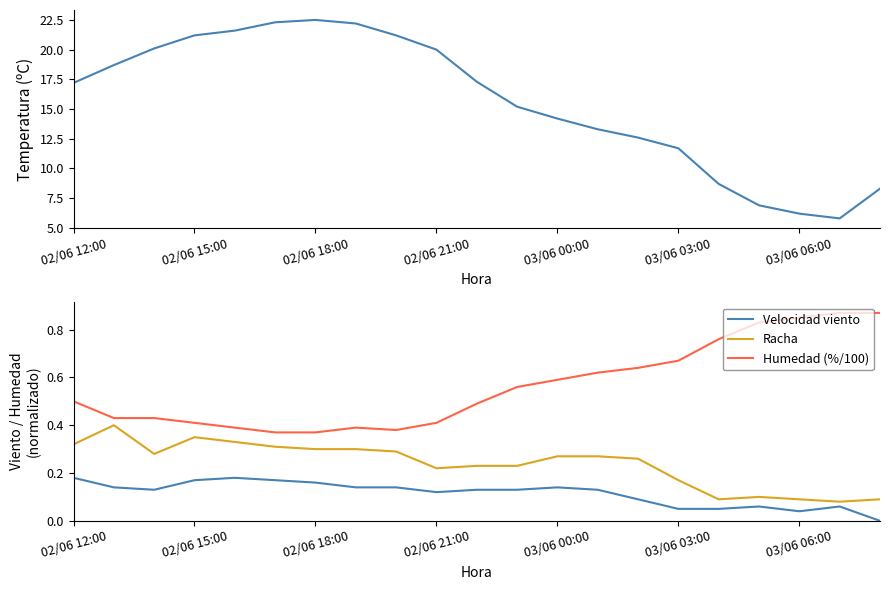

True or false: Velocidad viento and Racha intersect in this chart.

False